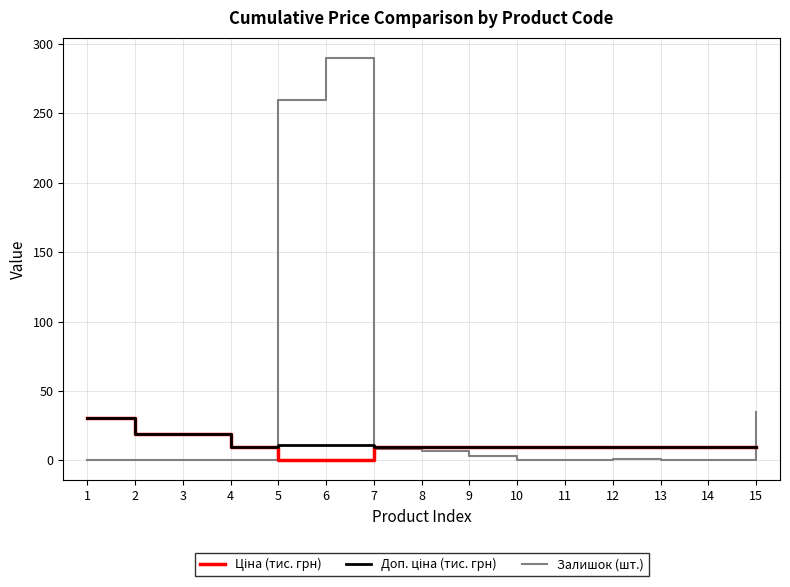

At how many categories does at least one series exceed 234?

2